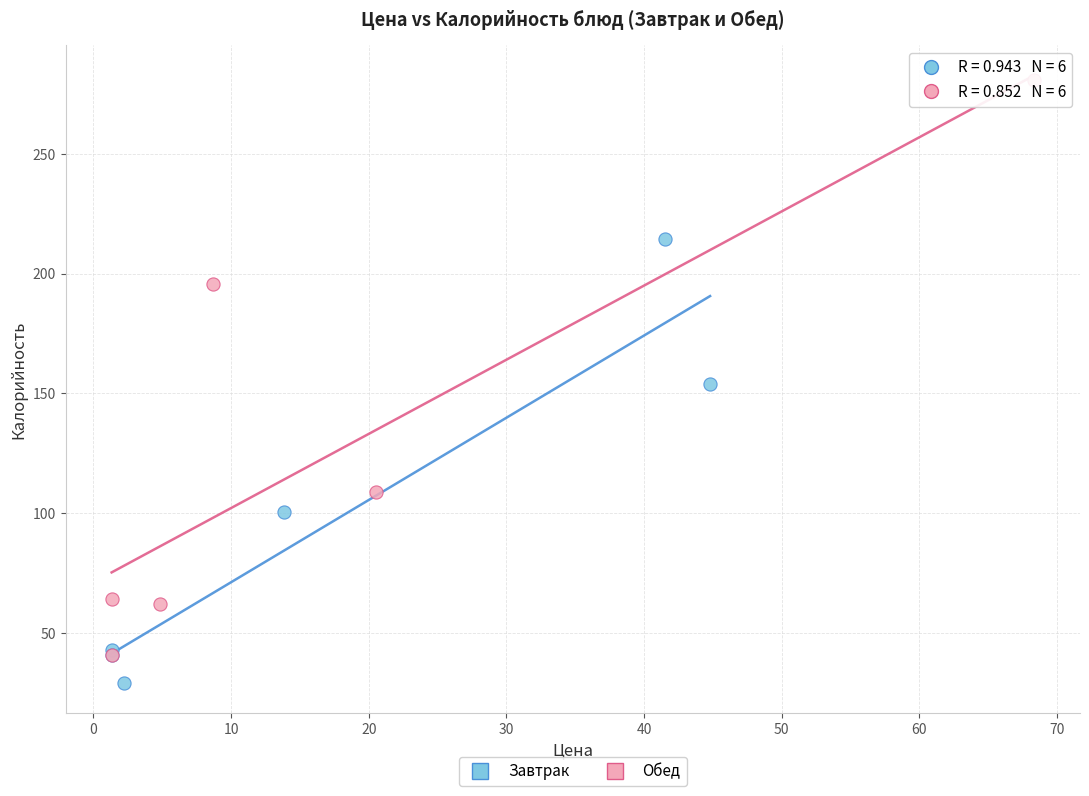

Which series contains the highest Y value?

Обед